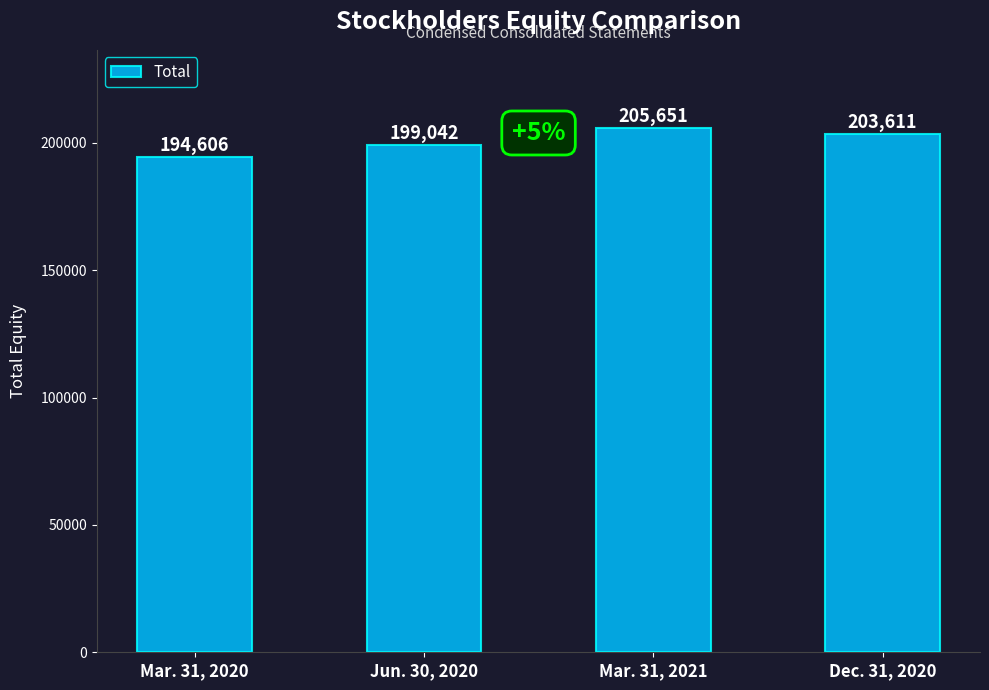

What is the sum of all values?

802910